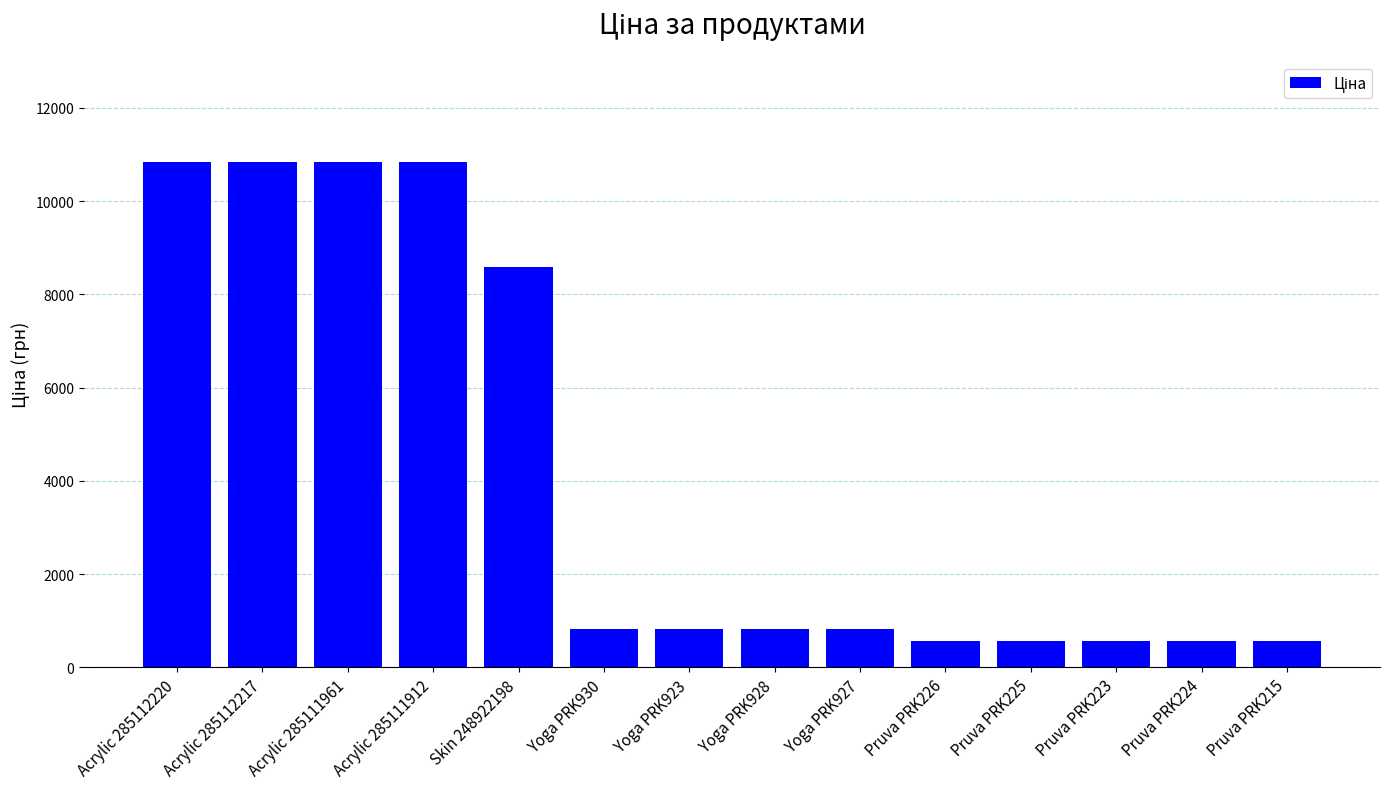

What is the greatest value displayed?

10840.1